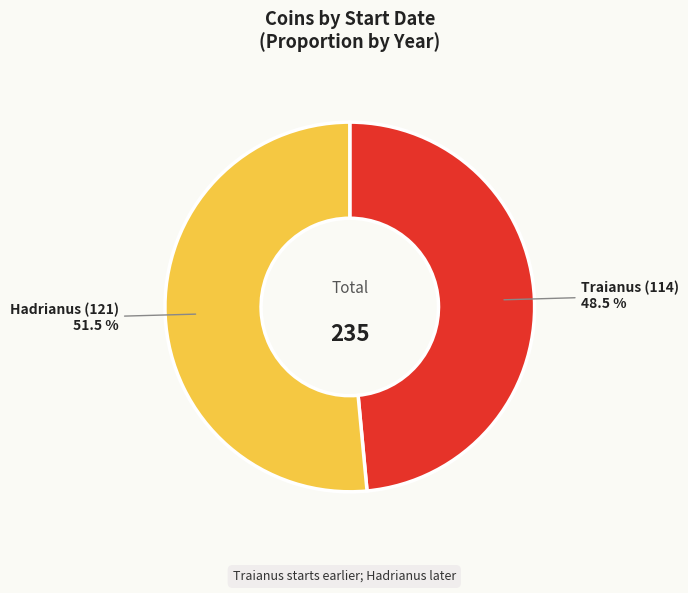

Is there any slice that represents more than half of the pie?

Yes